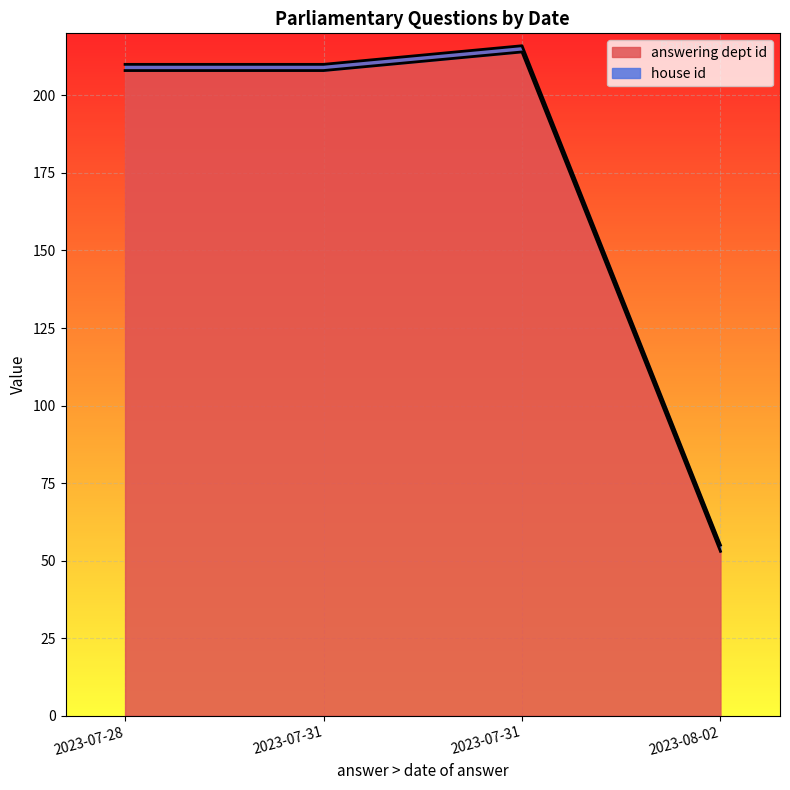

The value of house id at 2023-07-28 is 2. True or false?

True